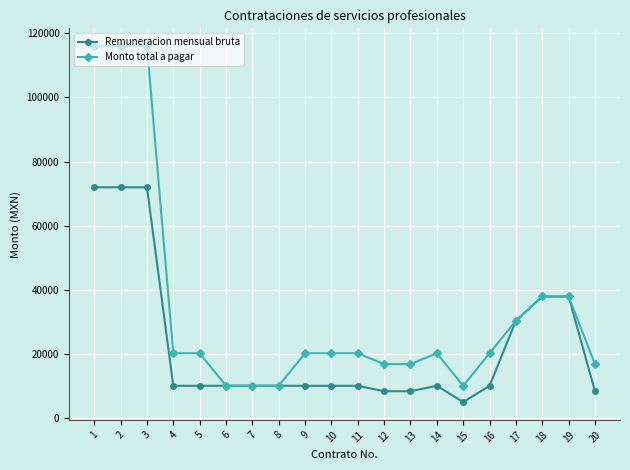

Does the chart have visible grid lines?

Yes